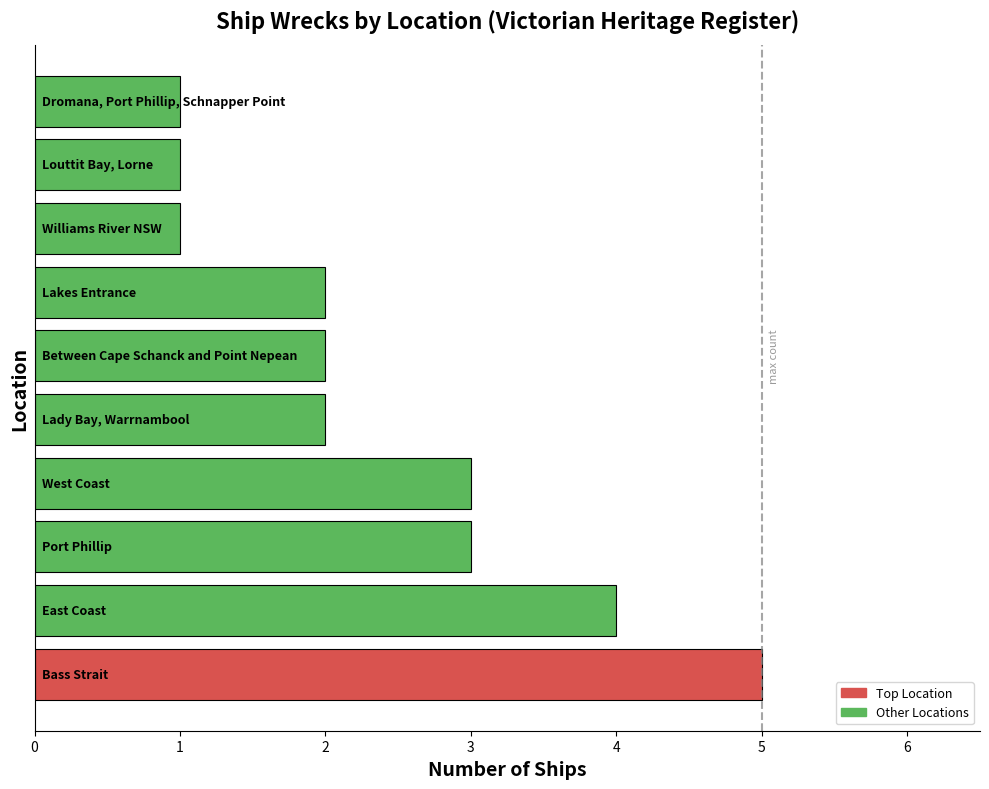

How many values are between 1 and 3?

8